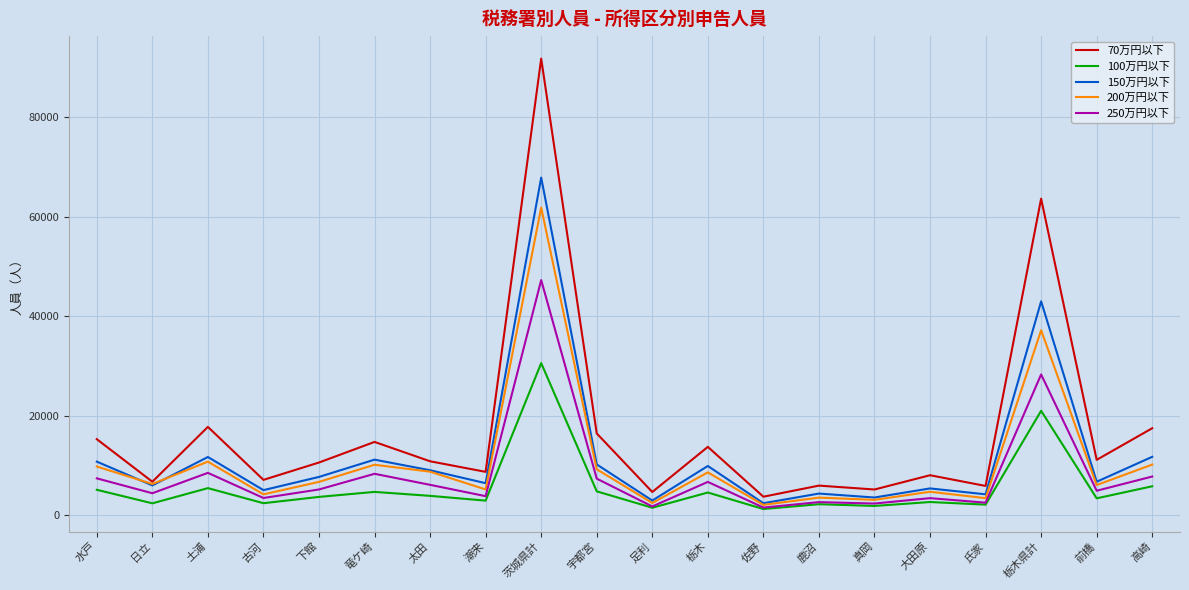

The 70万円以下 series shows 6738 at 日立. True or false?

True